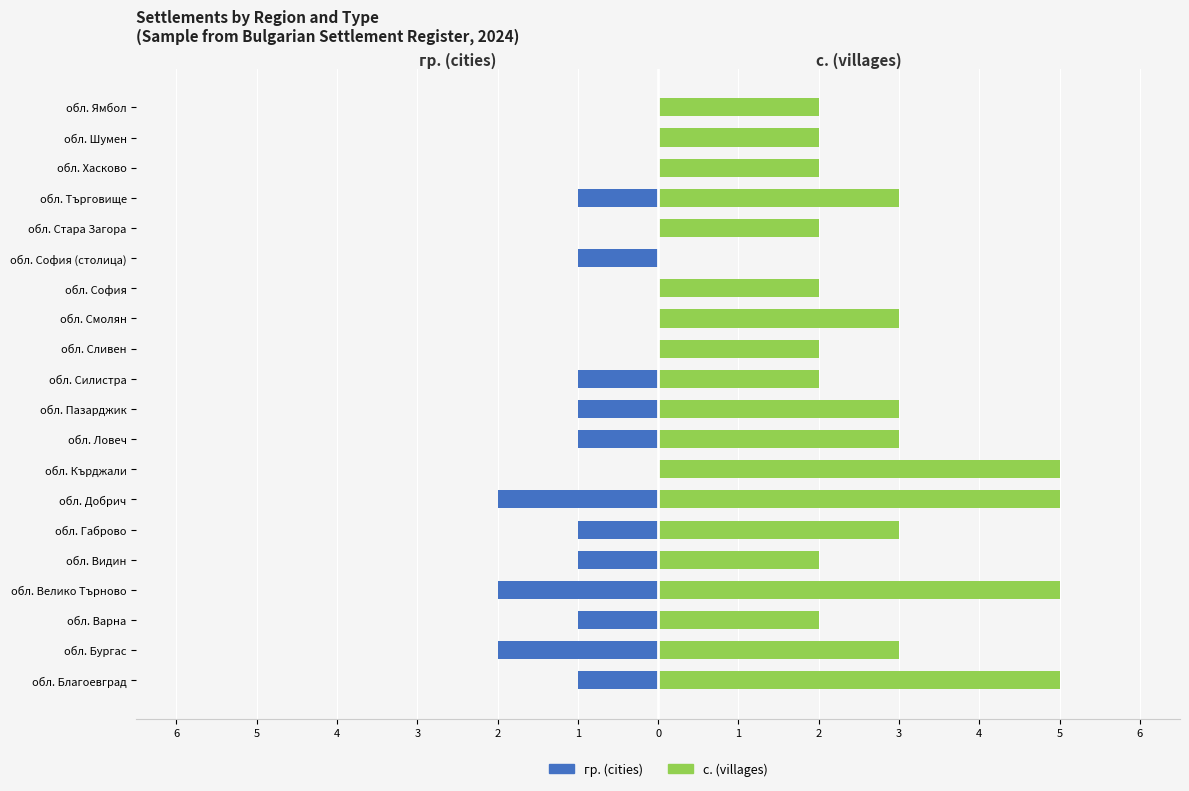

What is the maximum value shown in the chart?

5